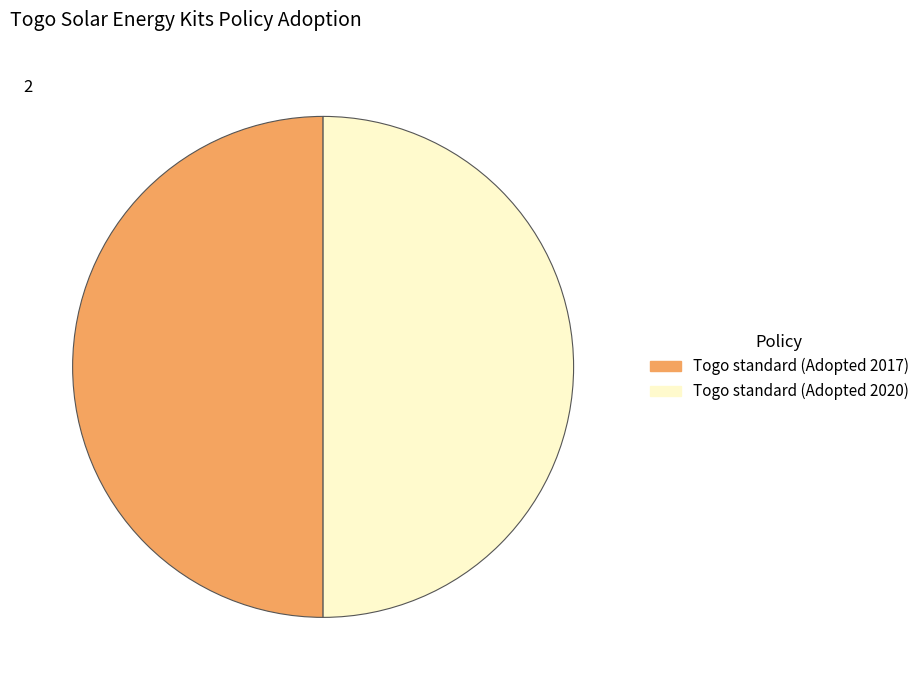

What is the ratio of the value at Togo standard (Adopted 2017) to the value at Togo standard (Adopted 2020)?

1.0